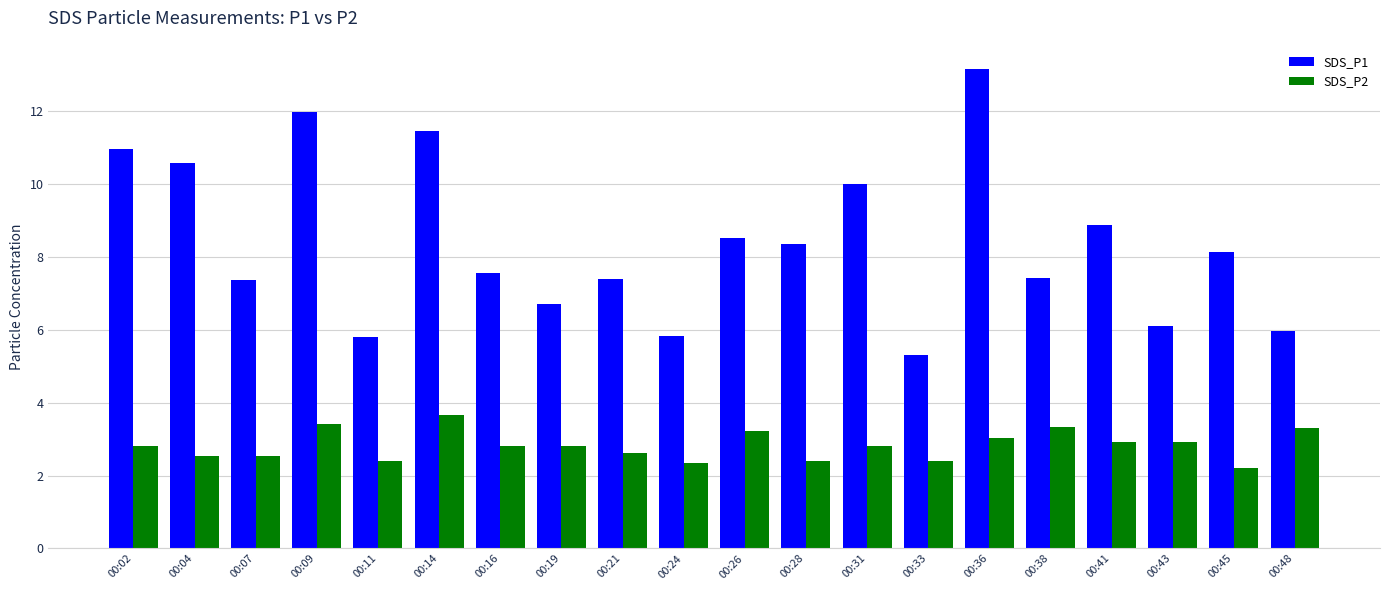

How many bars are there in each group?

2